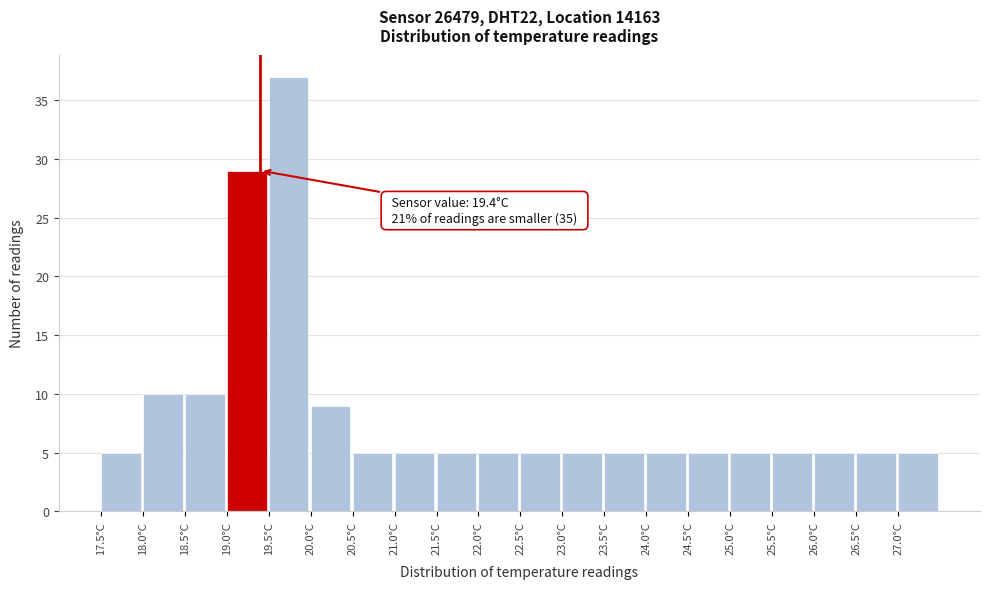

Over which range of the x-axis is the bar tallest?

19.5 to 20.0